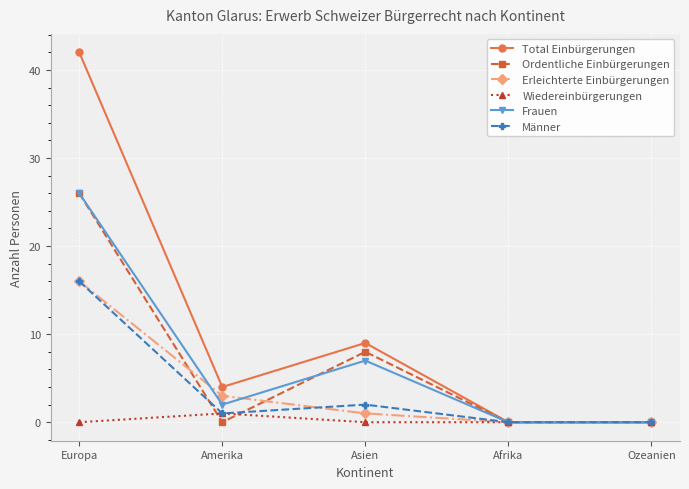

Is the value of Wiedereinbürgerungen at Europa greater than the value of Frauen at Asien?

No